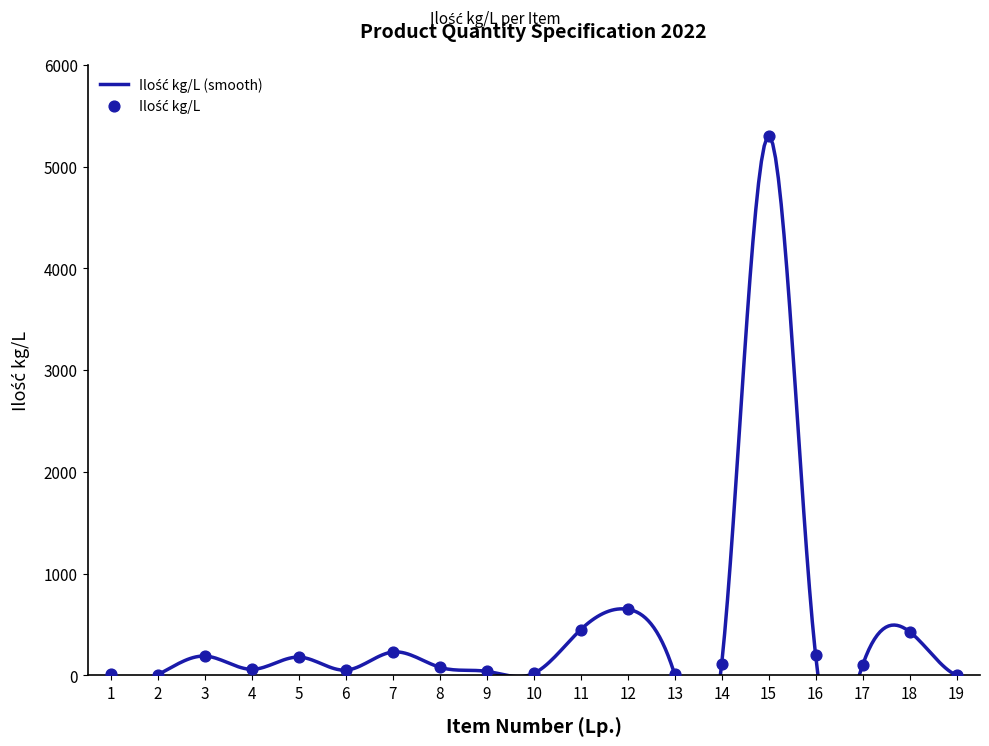

What is the ratio of the value at 11 to the value at 14?

4.1